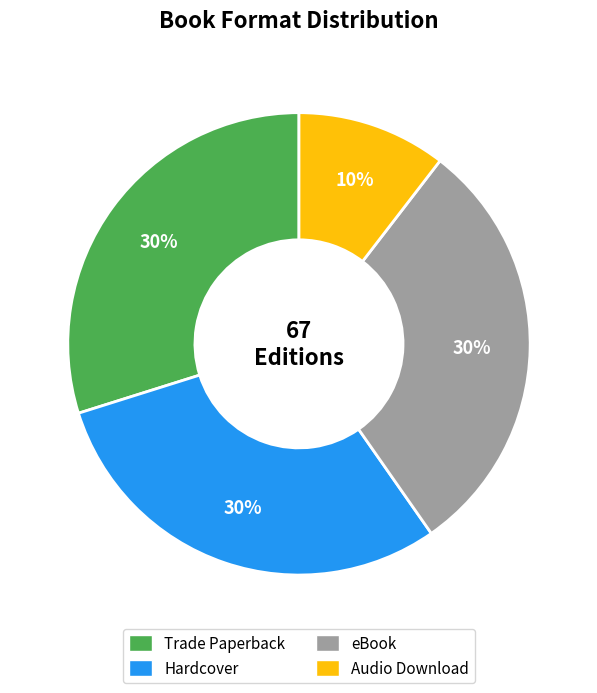

Is it true that Hardcover is 30% of the pie?

True